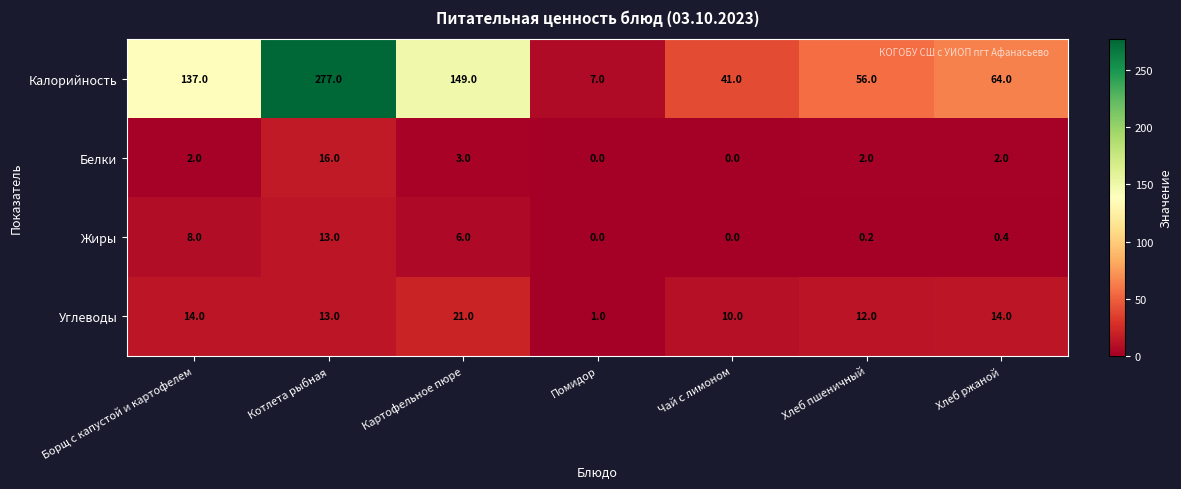

Reading left to right, transcribe all the data shown in this chart.

Калорийность: 137.0	277.0	149.0	7.0	41.0	56.0	64.0
Белки: 2.0	16.0	3.0	0.0	0.0	2.0	2.0
Жиры: 8.0	13.0	6.0	0.0	0.0	0.2	0.4
Углеводы: 14.0	13.0	21.0	1.0	10.0	12.0	14.0